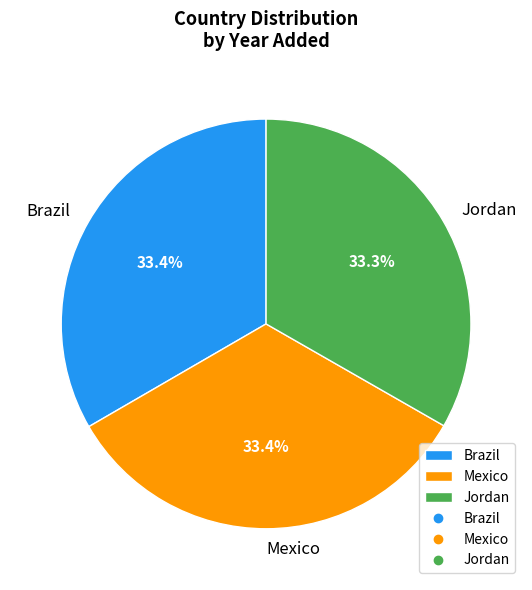

Is there any slice that represents more than half of the pie?

No